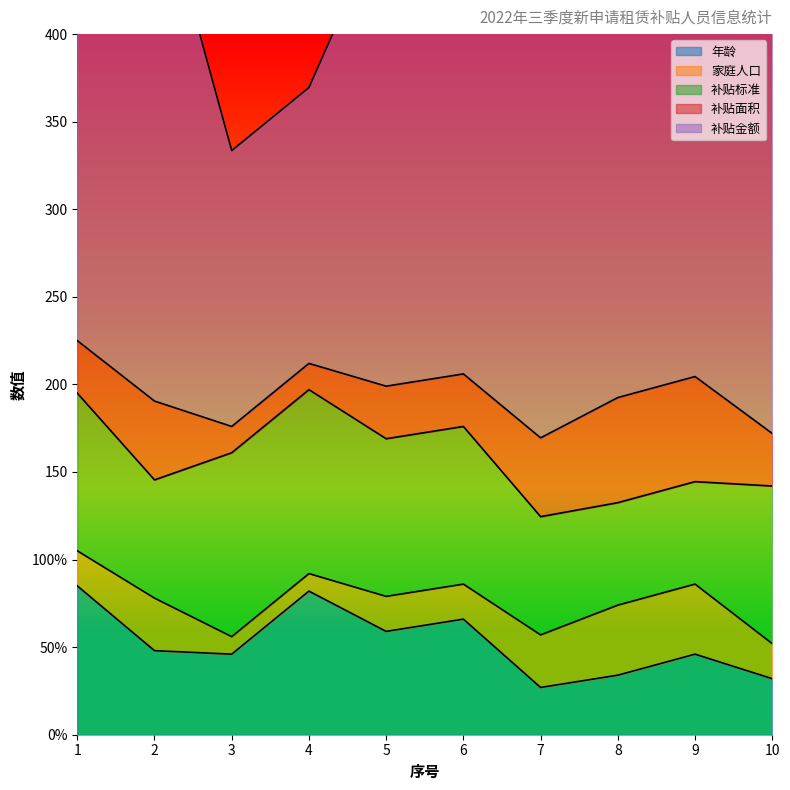

Which series changed the most between 1 and 4?

补贴金额